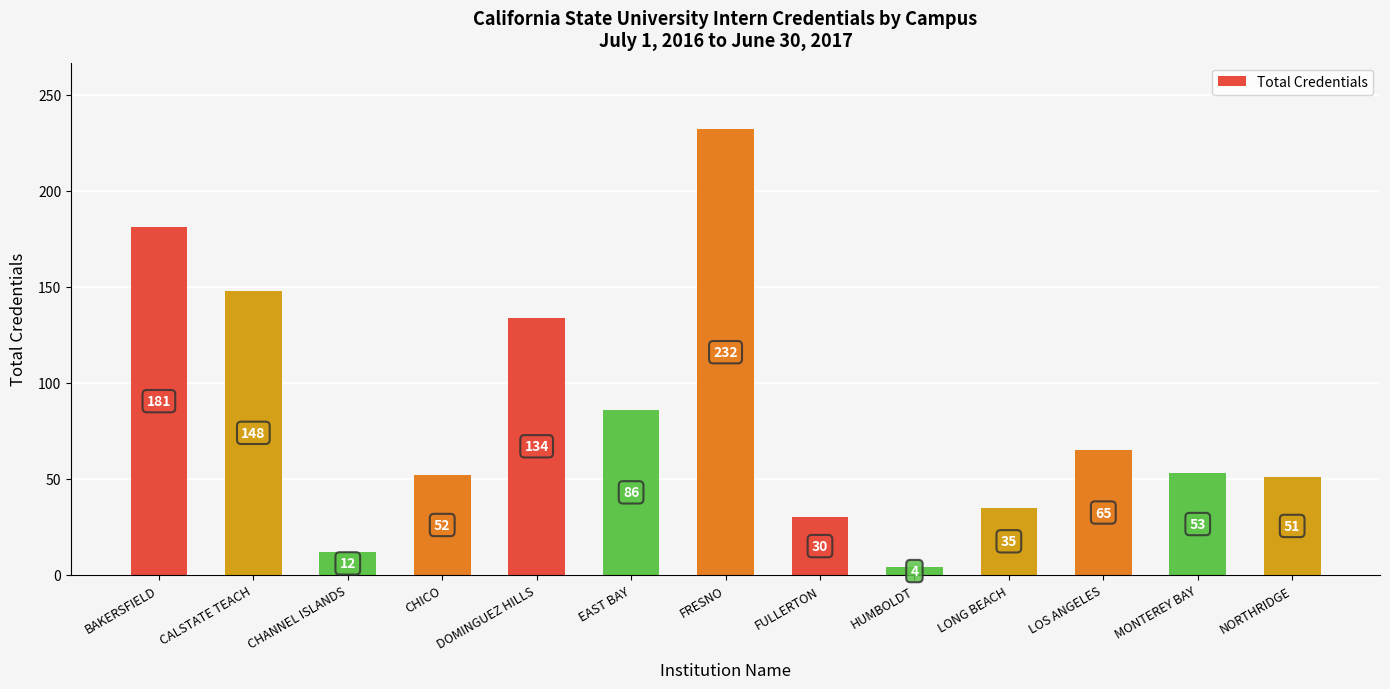

Count the number of data series in this chart.

1